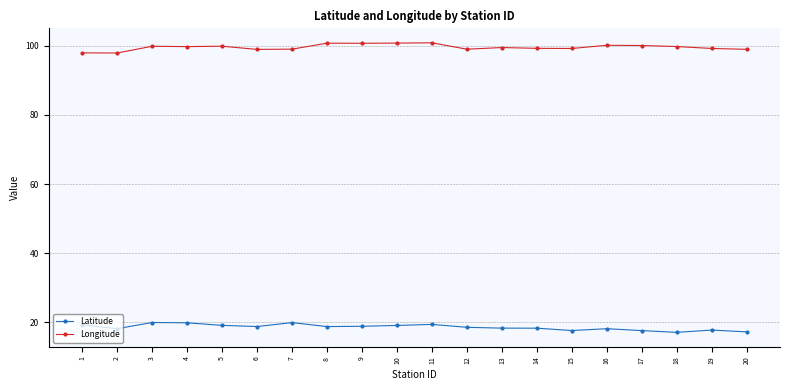

At 14, list the series in order from largest to smallest.

Longitude, Latitude